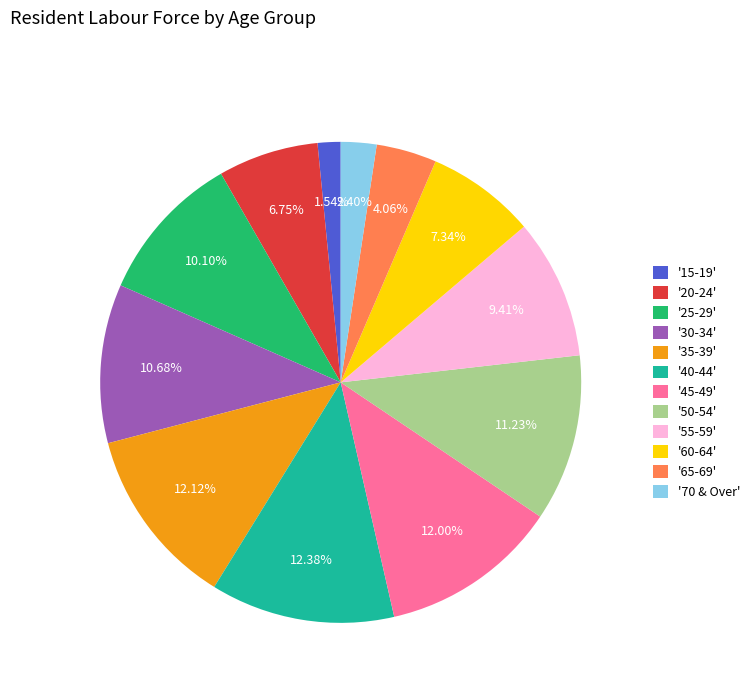

Approximately how many times larger is the value at '30-34' compared to '45-49'?

0.9